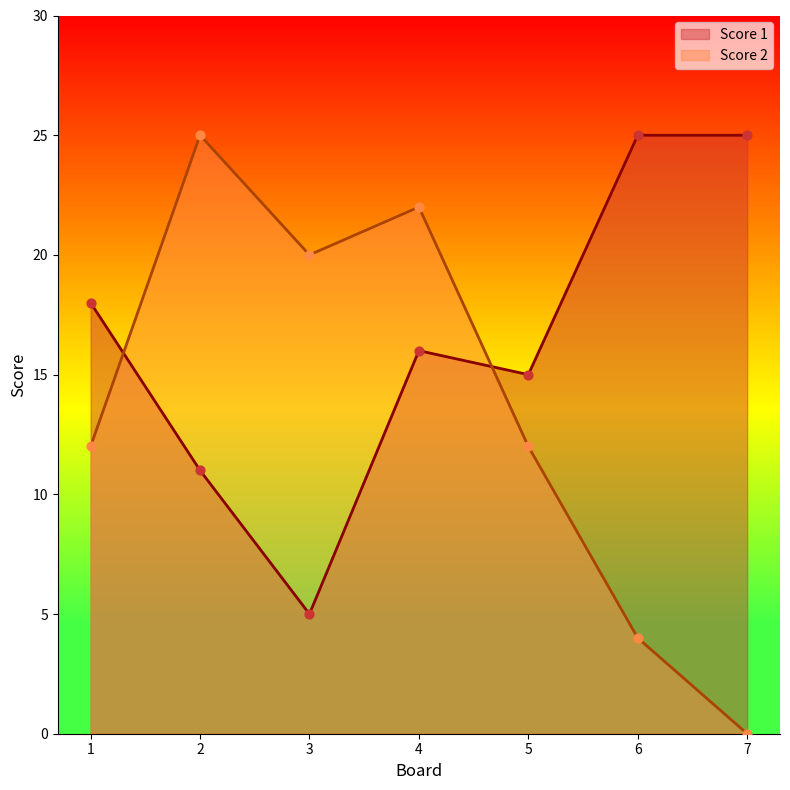

At which category is the sum across all series the highest?

4